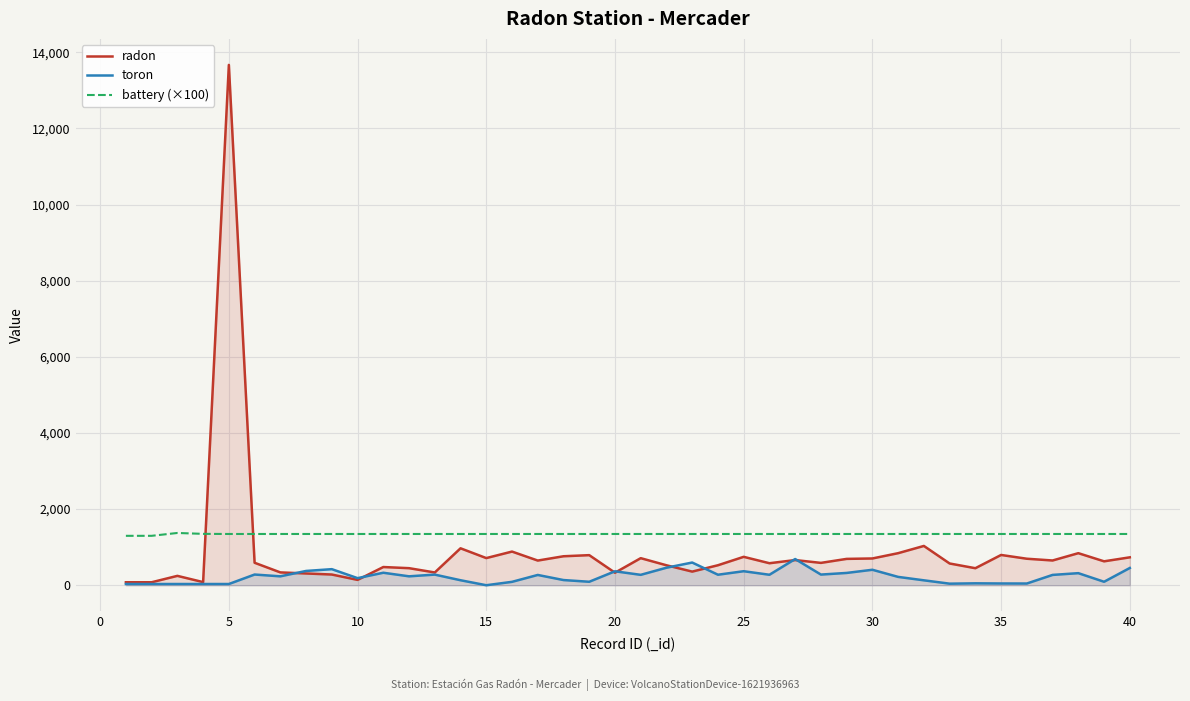

At which category is the sum across all series the highest?

5